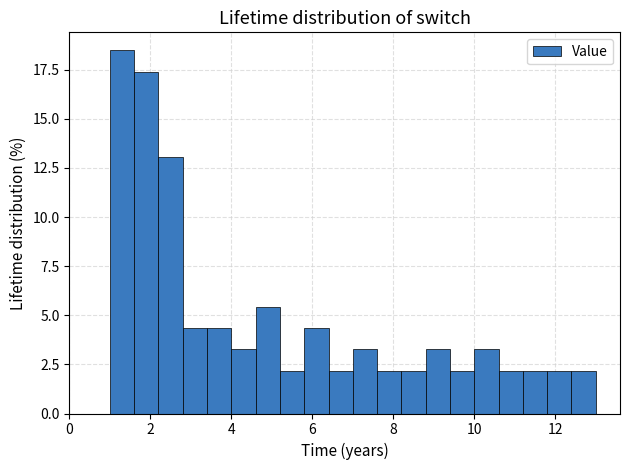

Around what value on the x-axis is the tallest bar? Give the approximate position of its centre, as read against the axis.

1.4